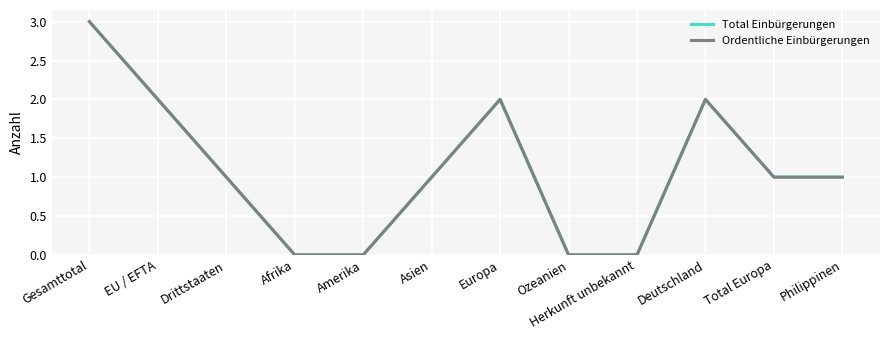

Does the chart display data point markers on the line(s)?

No